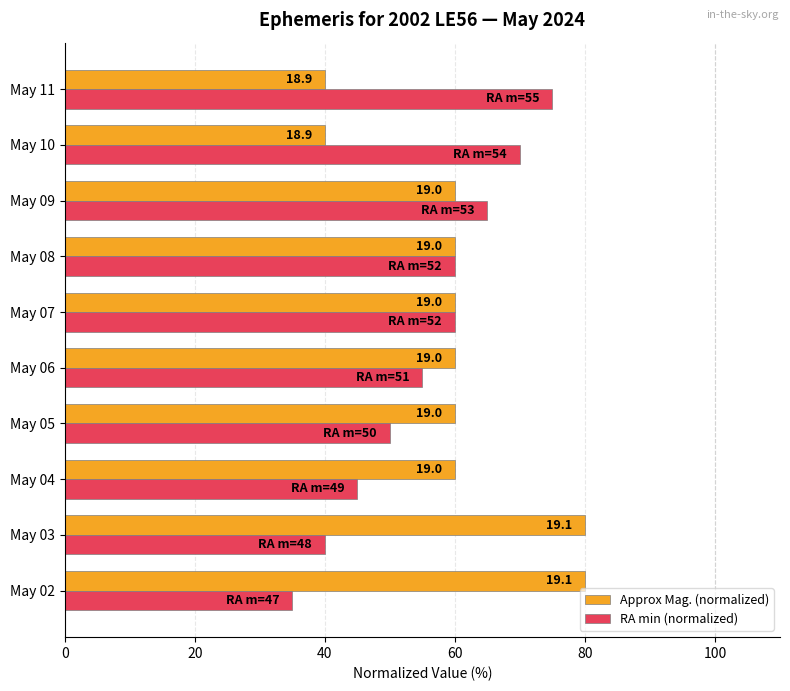

What are all the series names shown in the legend?

Approx Mag. (normalized), RA min (normalized)